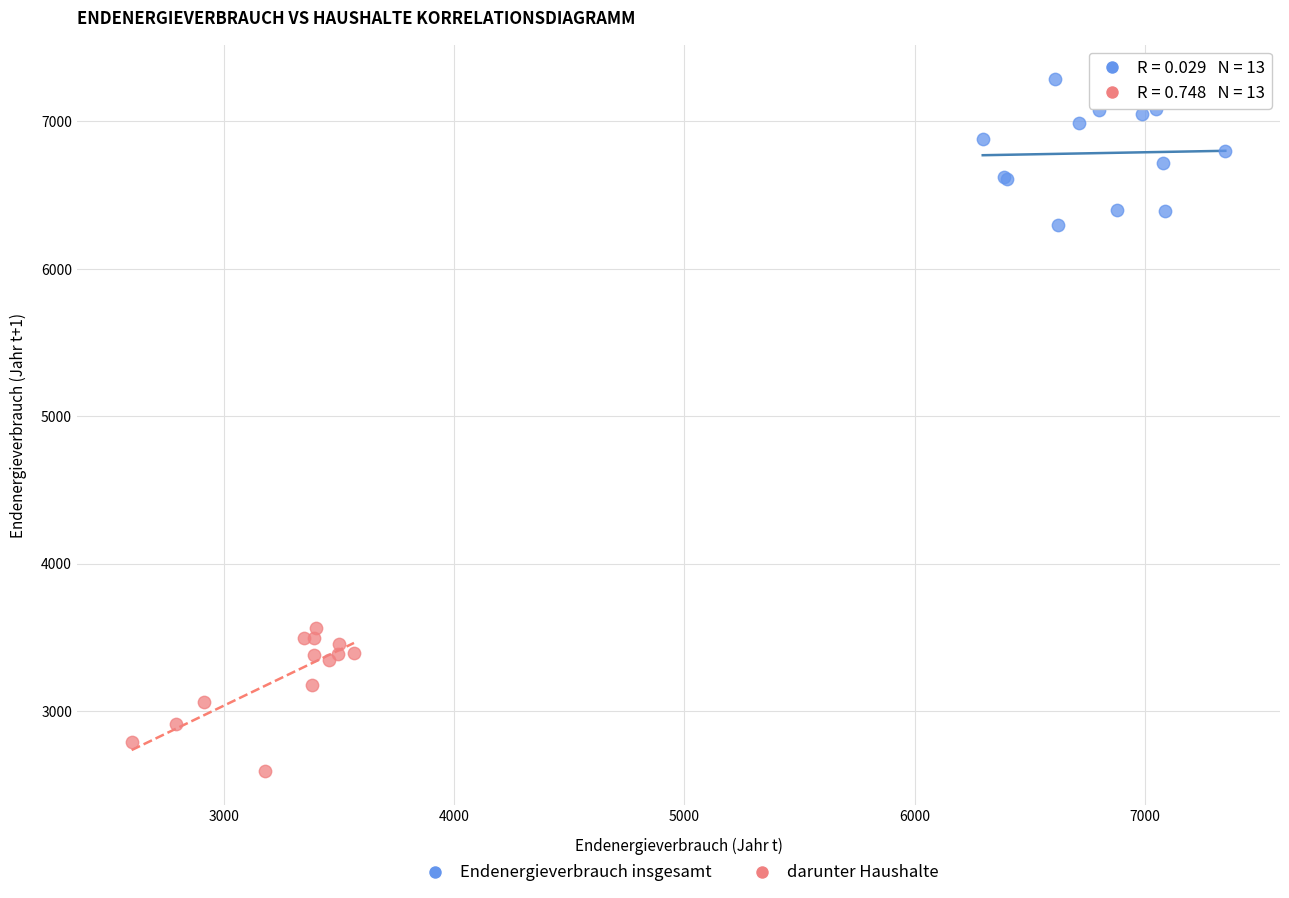

Which series reaches the maximum Y coordinate?

Endenergieverbrauch insgesamt